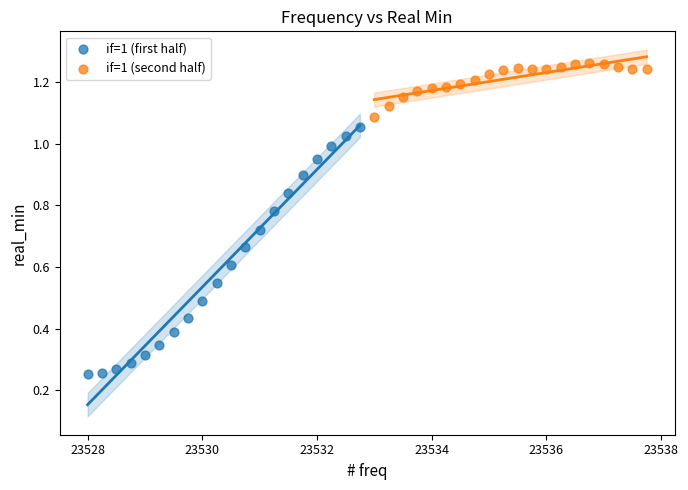

Which series reaches the minimum Y coordinate?

if=1 (first half)